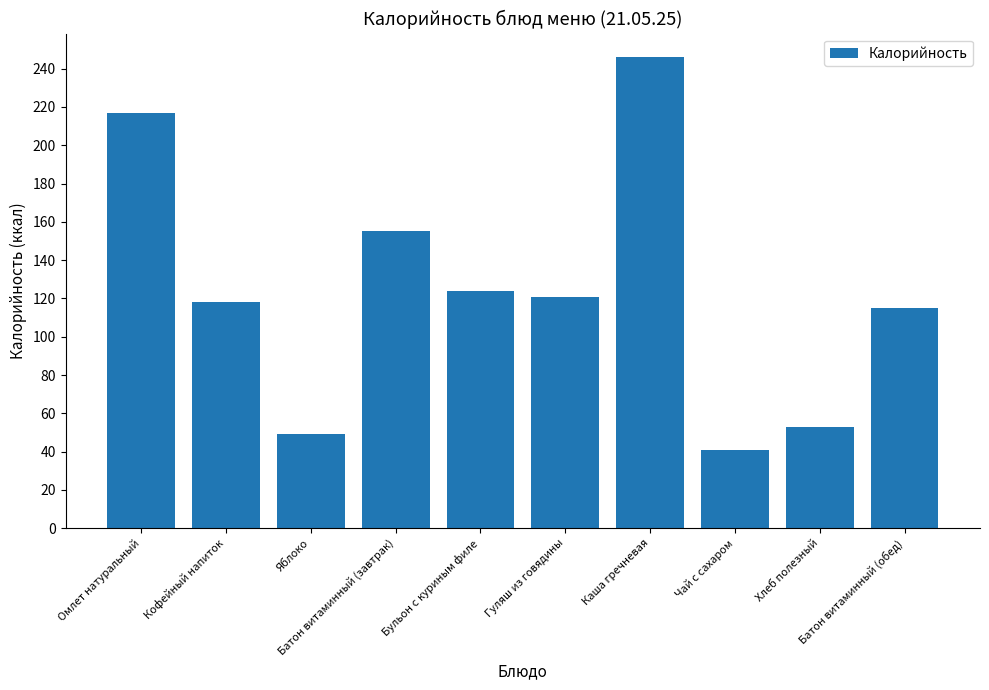

How many bars are there in total?

10